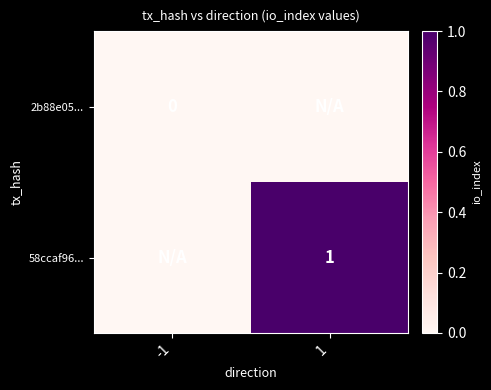

What is the difference between the 58ccaf96... values at -1 and 1?

1